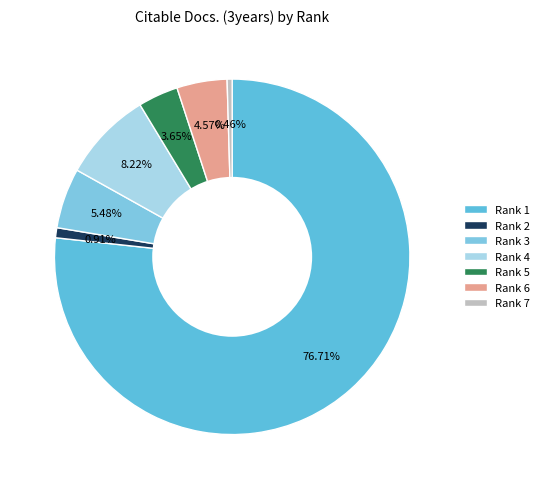

Approximately how many times larger is the value at Rank 3 compared to Rank 1?

0.1